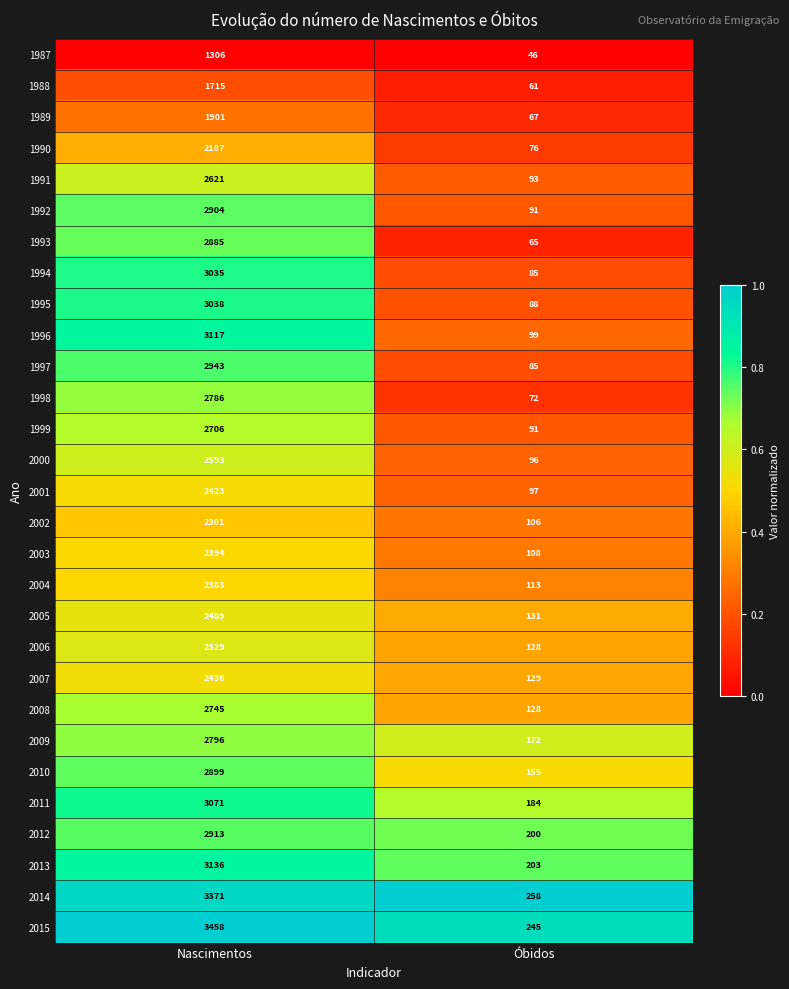

At which category does the chart reach its minimum across all series?

Óbidos